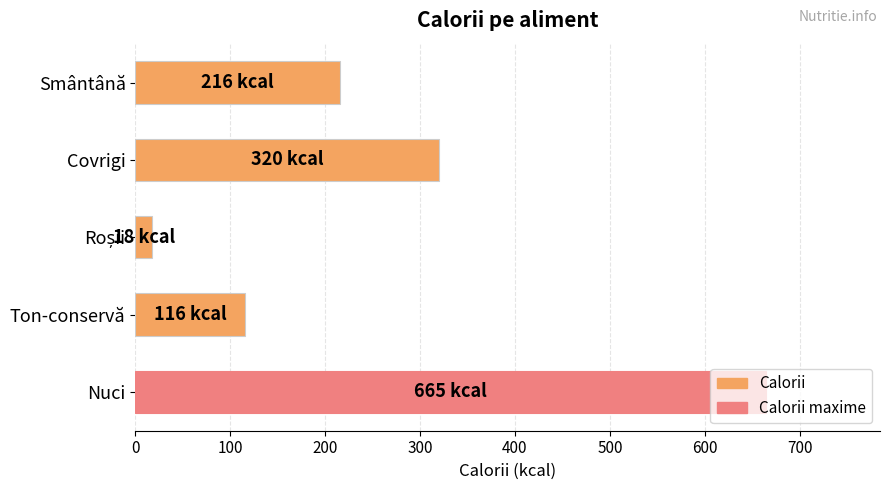

How many categories are shown in the chart?

5